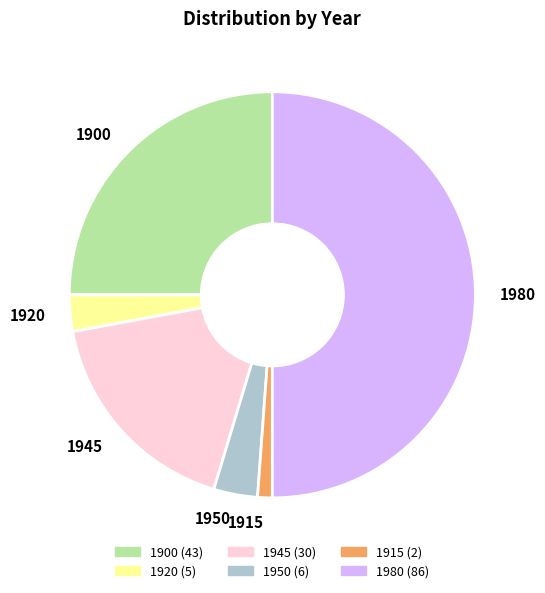

Which slice is the largest?

1980